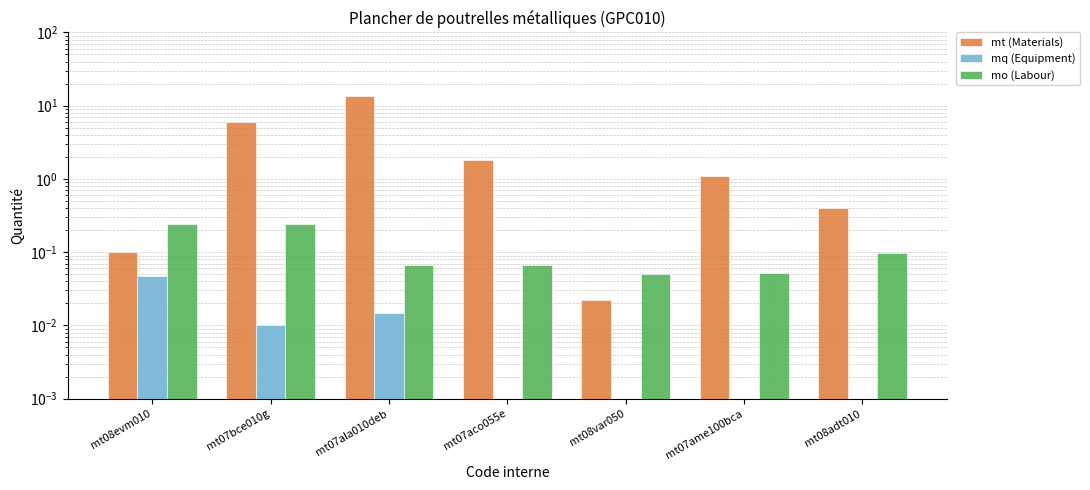

List the series in order of their peak value, highest first.

mt (Materials), mo (Labour), mq (Equipment)